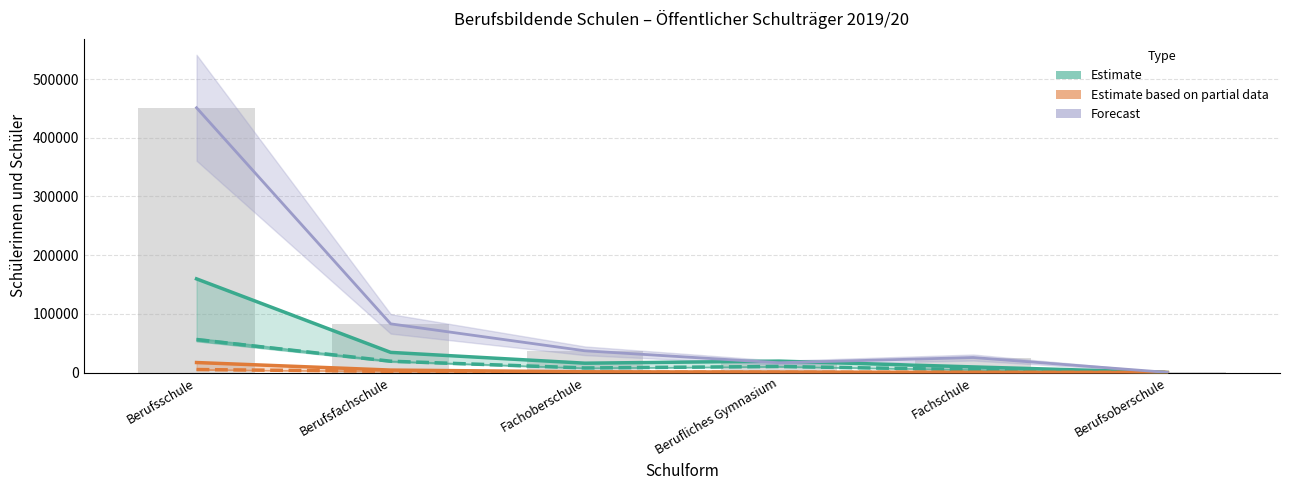

Between Berufliches Gymnasium and Berufsoberschule, which is larger?

Berufliches Gymnasium